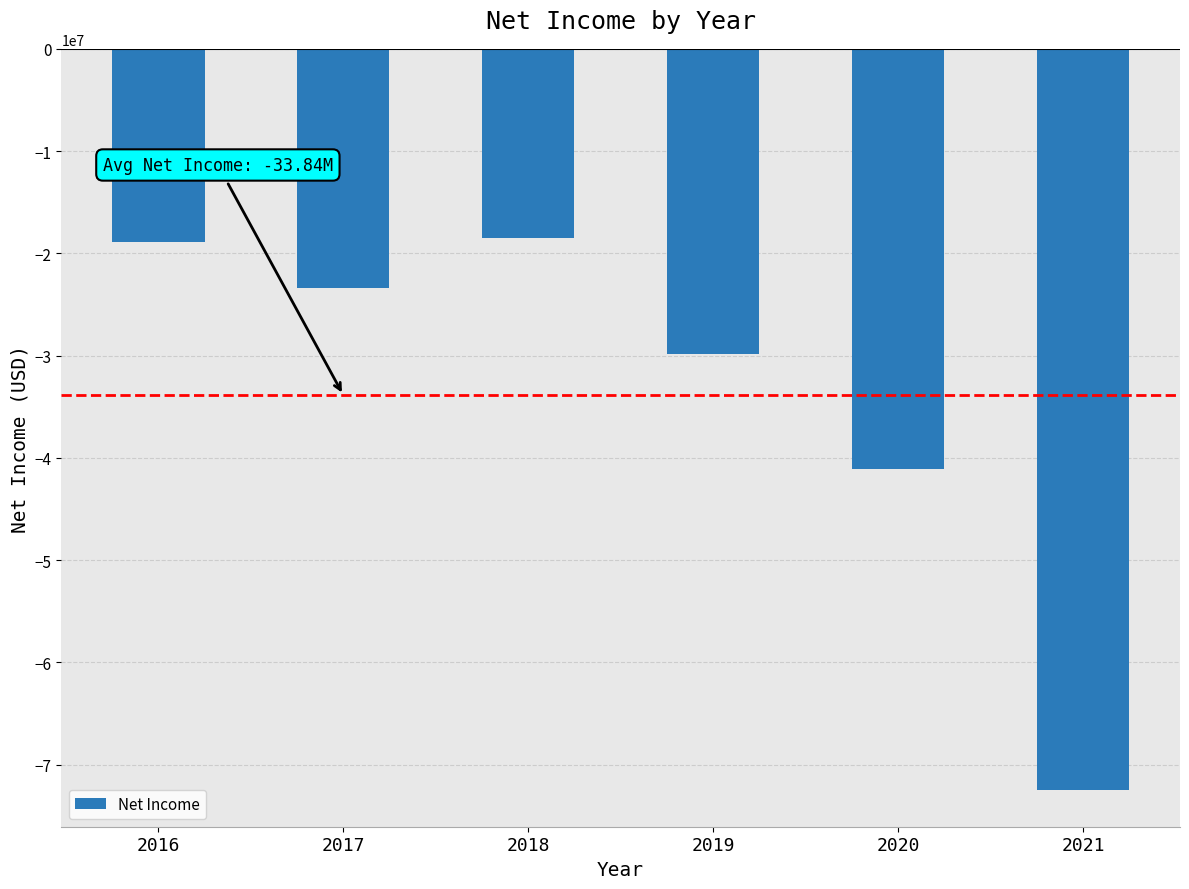

What is the value of the 4th bar from the left?

-29815070